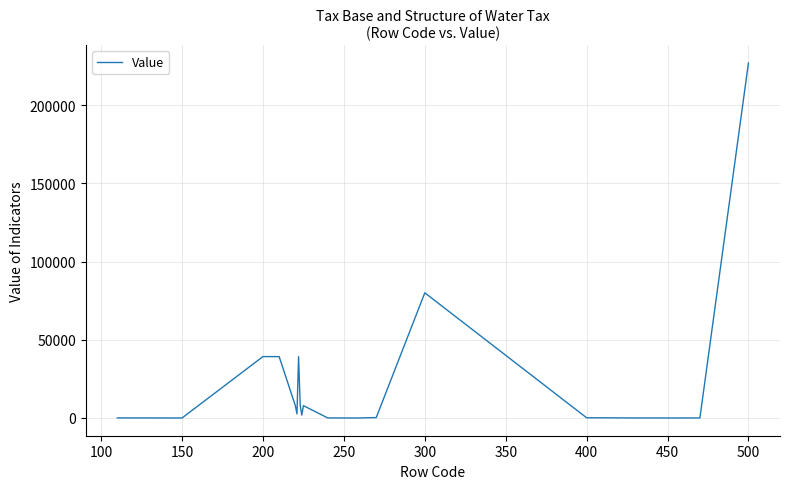

What is the difference between the maximum and minimum values?

226907